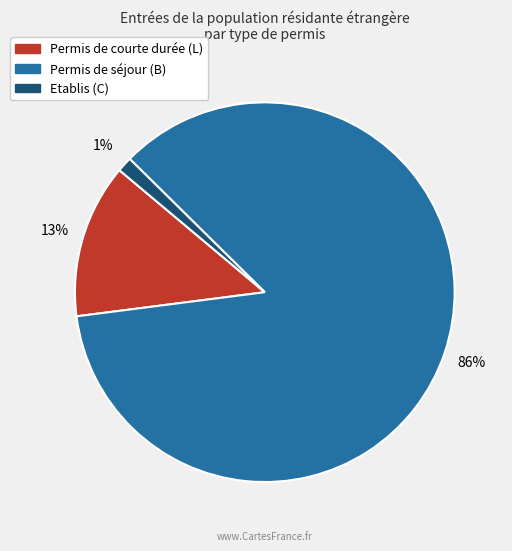

Between Permis de courte durée (L) and Etablis (C), which is larger?

Permis de courte durée (L)